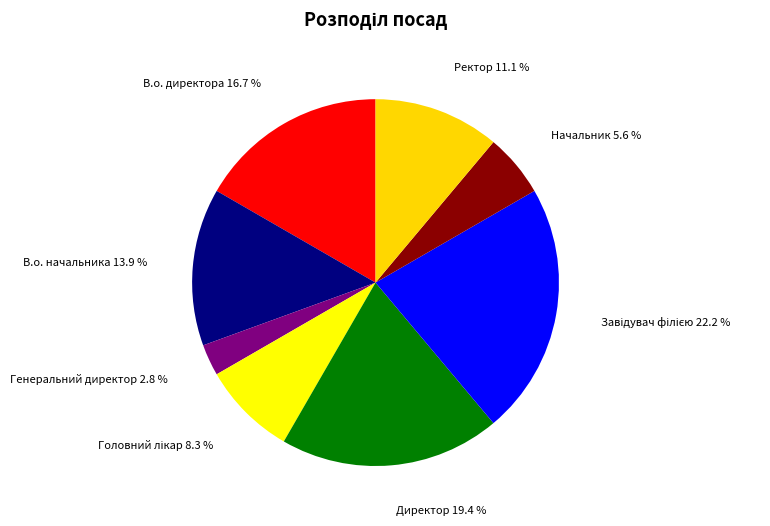

Count the number of slices in the pie.

8